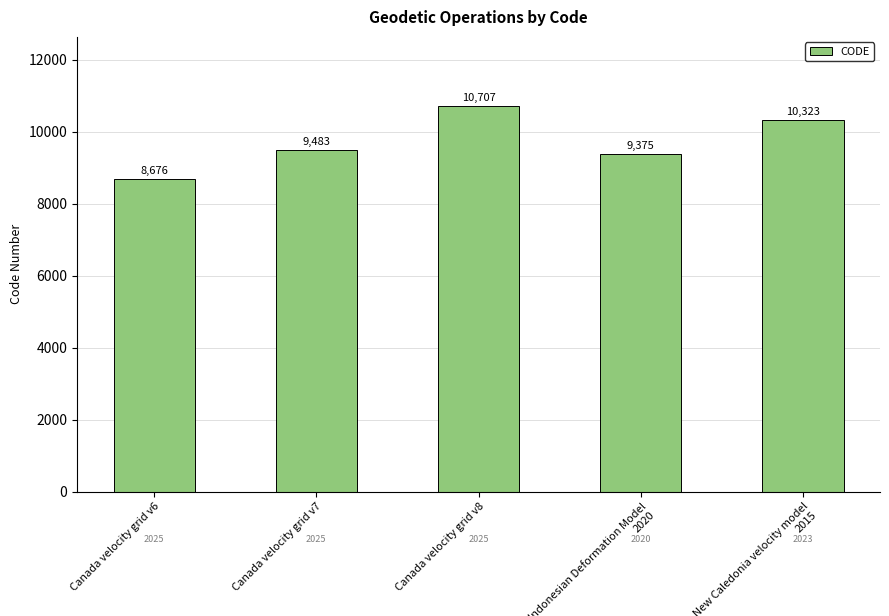

What is the average value?

9713